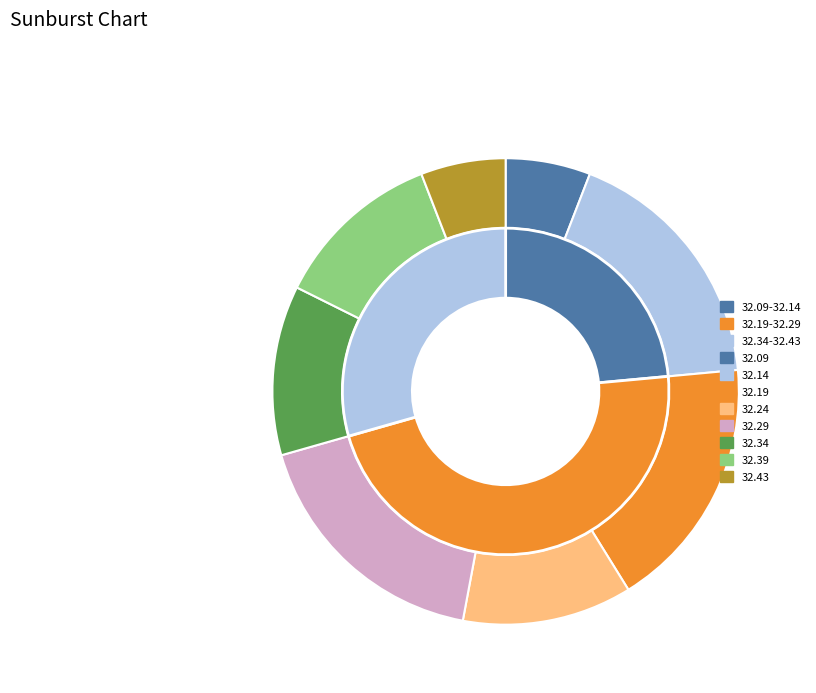

How many slices are in this pie chart?

8